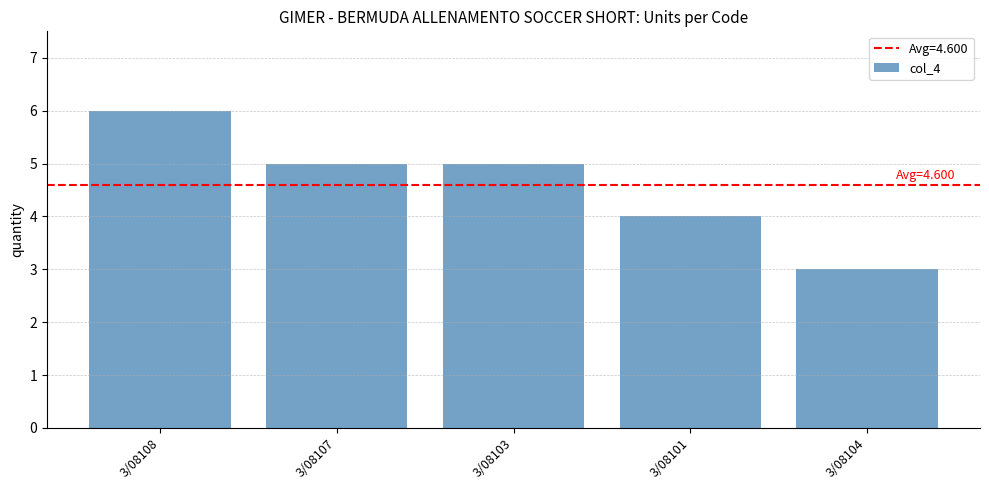

Reading right to left, what are all the values shown in this chart?

3	4	5	5	6